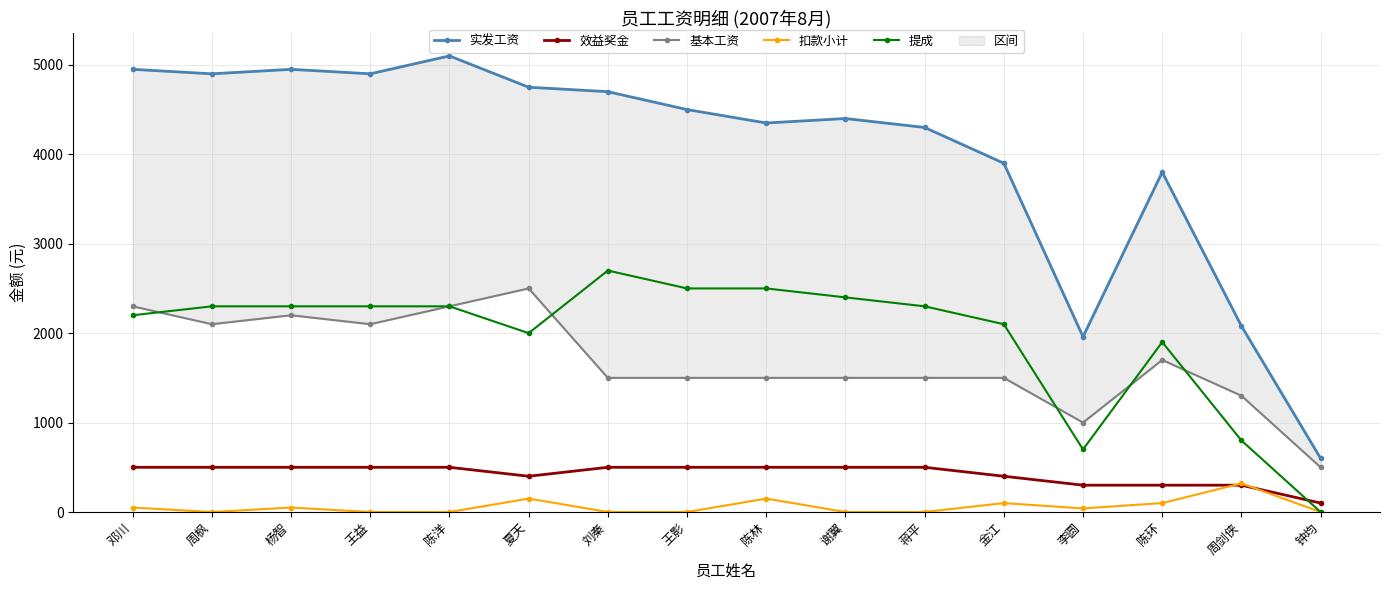

What is the lowest value of the 实发工资 series?

600